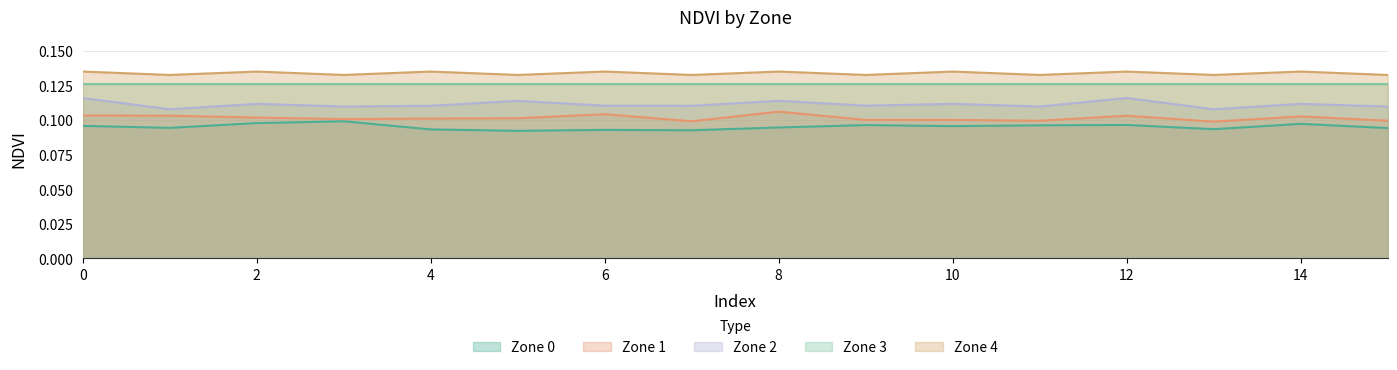

Which series has the widest spread of values?

Zone 2